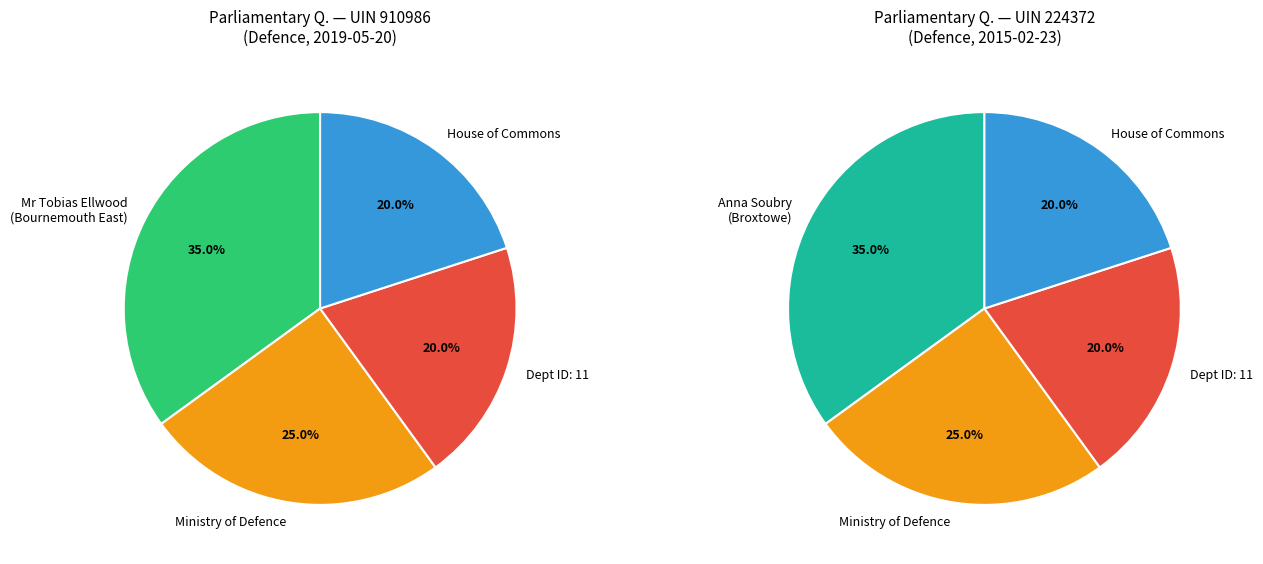

True or false: 224372 (Armed Forces Covenant 2015) accounts for 20% of the total.

True